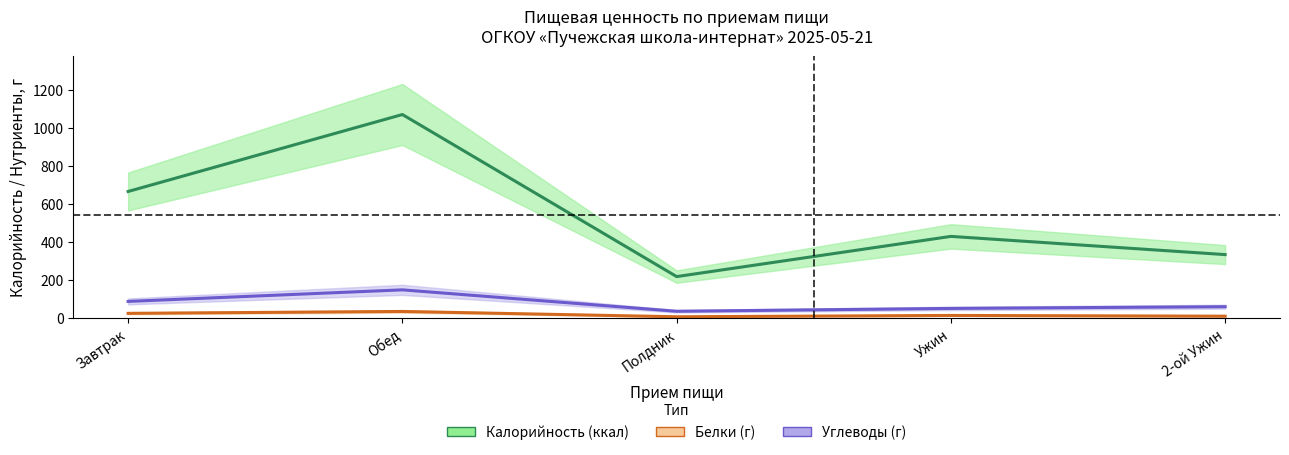

Rank the series by their maximum value, from lowest to highest.

Белки, Углеводы, Калорийность